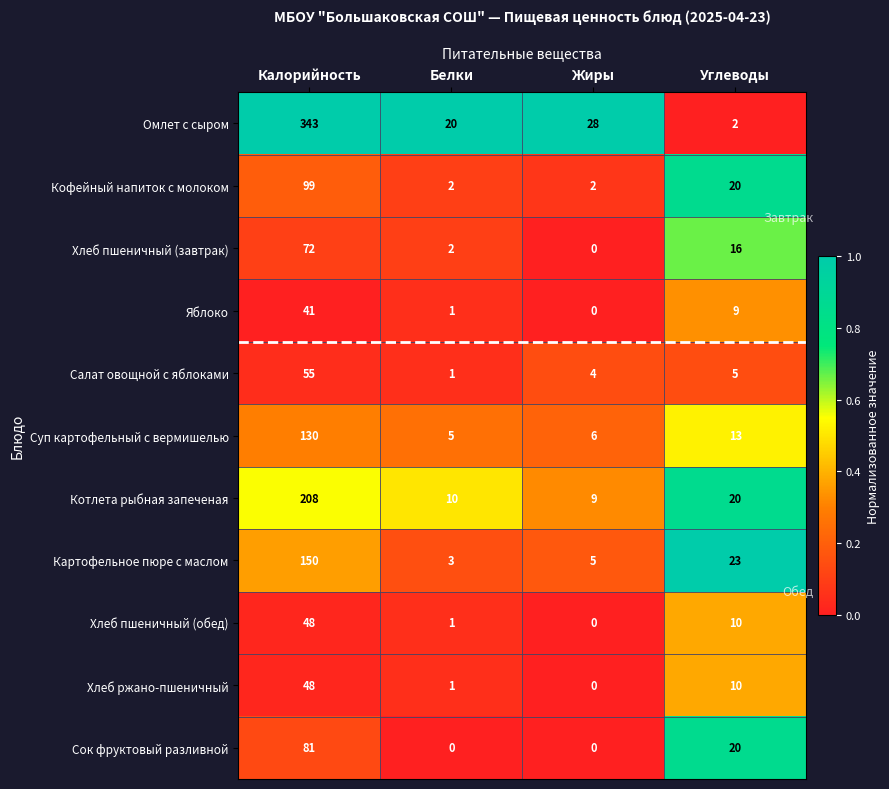

Is it true that Котлета рыбная запеченая equals 9 at Жиры?

True